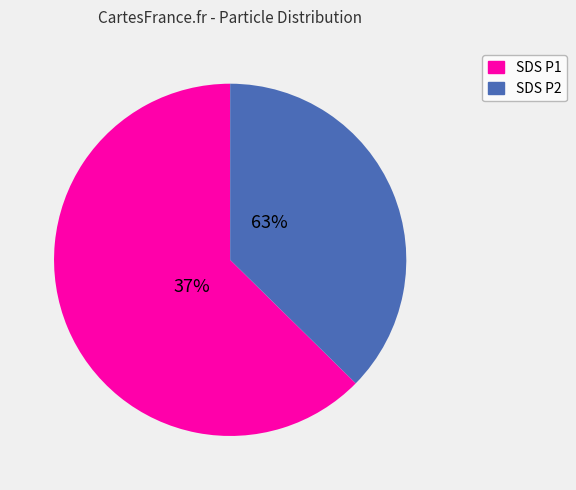

Is there any slice that represents more than half of the pie?

Yes